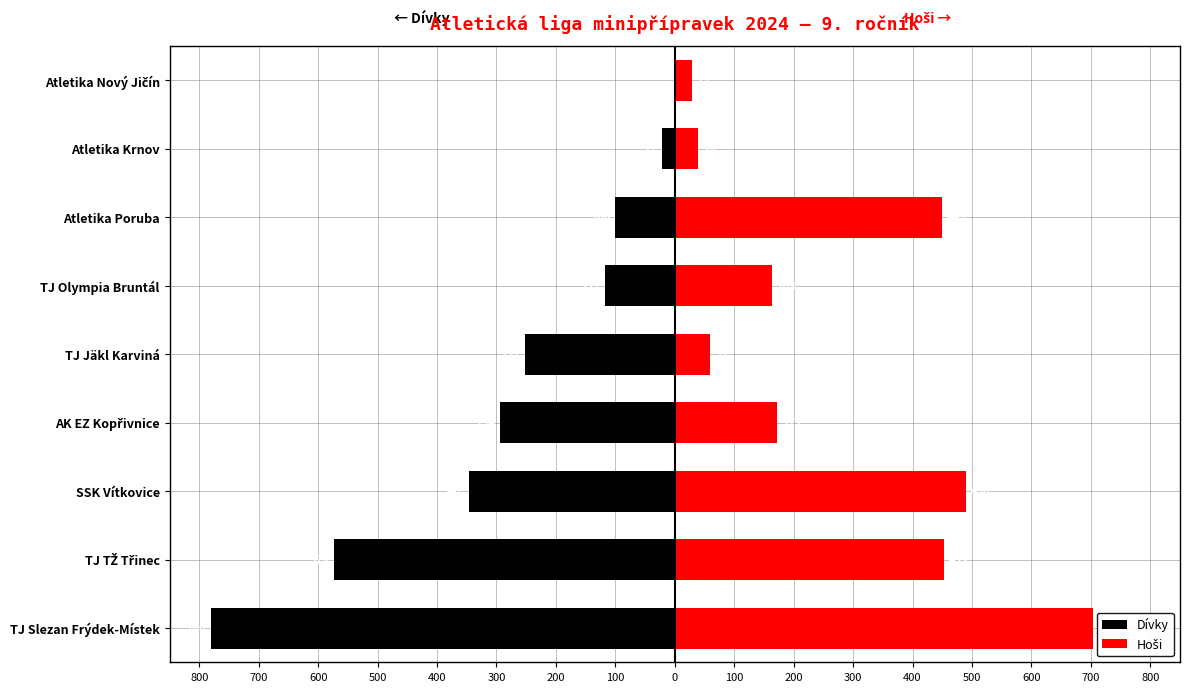

What is the average value of the Dívky series?

-276